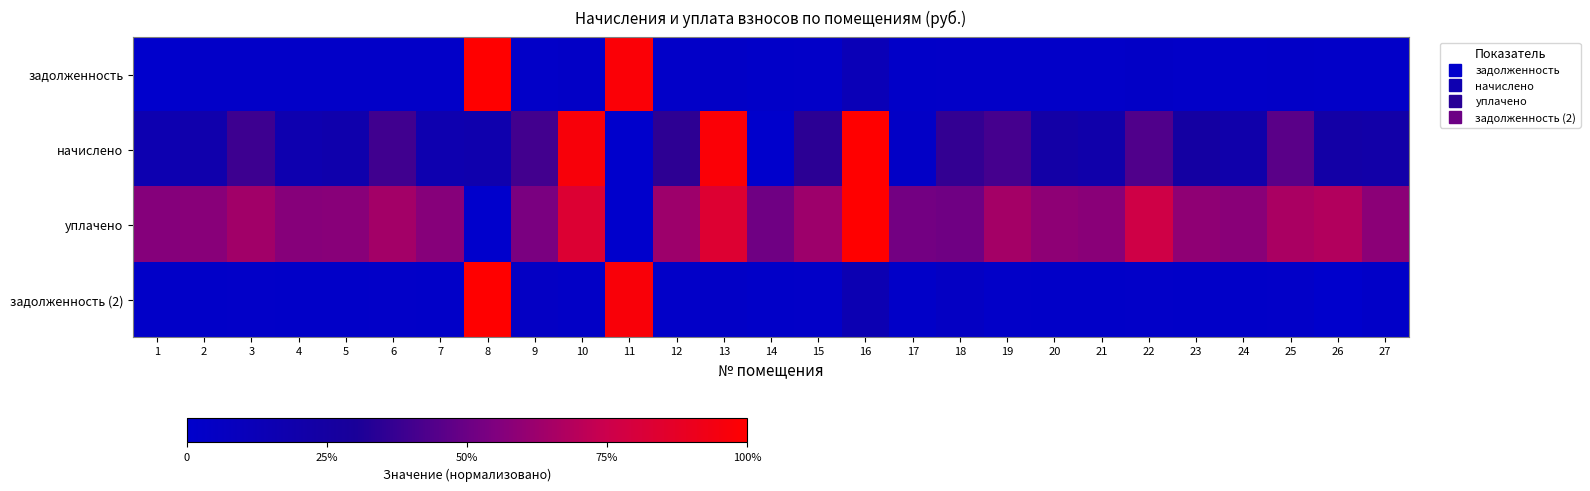

Reading left to right, what are all the values shown in this chart?

задолженность: 1=0.0	2=0.0	3=0.0	4=0.0	5=0.0	6=0.0	7=0.0	8=1.0	9=0.0	10=0.0	11=1.0	12=0.0	13=0.0	14=0.0	15=0.0	16=0.1	17=0.0	18=0.0	19=0.0	20=0.0	21=0.0	22=0.0	23=0.0	24=0.0	25=0.0	26=0.0	27=0.0
начислено: 1=0.2	2=0.2	3=0.4	4=0.2	5=0.2	6=0.4	7=0.2	8=0.2	9=0.4	10=1.0	11=0.0	12=0.3	13=1.0	14=0.0	15=0.3	16=1.0	17=0.0	18=0.4	19=0.4	20=0.2	21=0.2	22=0.4	23=0.2	24=0.2	25=0.5	26=0.2	27=0.2
уплачено: 1=0.6	2=0.6	3=0.6	4=0.6	5=0.6	6=0.6	7=0.6	8=0.0	9=0.5	10=0.8	11=0.0	12=0.6	13=0.8	14=0.5	15=0.6	16=1.0	17=0.5	18=0.5	19=0.6	20=0.6	21=0.6	22=0.8	23=0.6	24=0.6	25=0.7	26=0.7	27=0.6
задолженность (2): 1=0.0	2=0.0	3=0.0	4=0.0	5=0.0	6=0.0	7=0.0	8=1.0	9=0.0	10=0.0	11=1.0	12=0.0	13=0.0	14=0.0	15=0.0	16=0.2	17=0.0	18=0.1	19=0.0	20=0.0	21=0.0	22=0.0	23=0.0	24=0.0	25=0.0	26=0.0	27=0.0